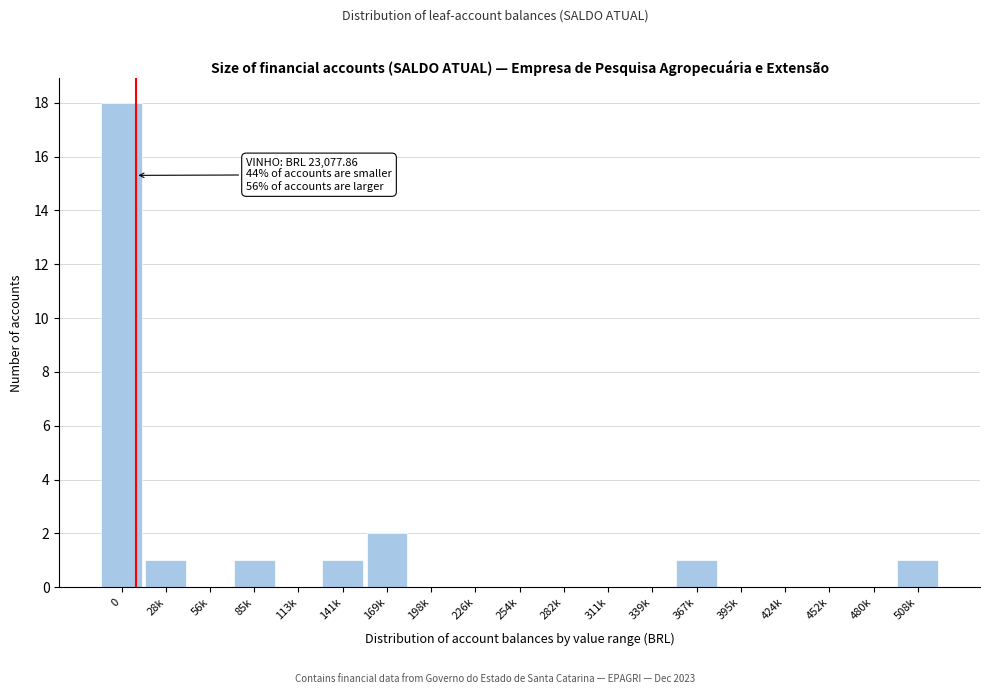

Reading left to right, extract all data points from this chart.

0=18	28k=1	56k=0	85k=1	113k=0	141k=1	169k=2	198k=0	226k=0	254k=0	282k=0	311k=0	339k=0	367k=1	395k=0	424k=0	452k=0	480k=0	508k=1